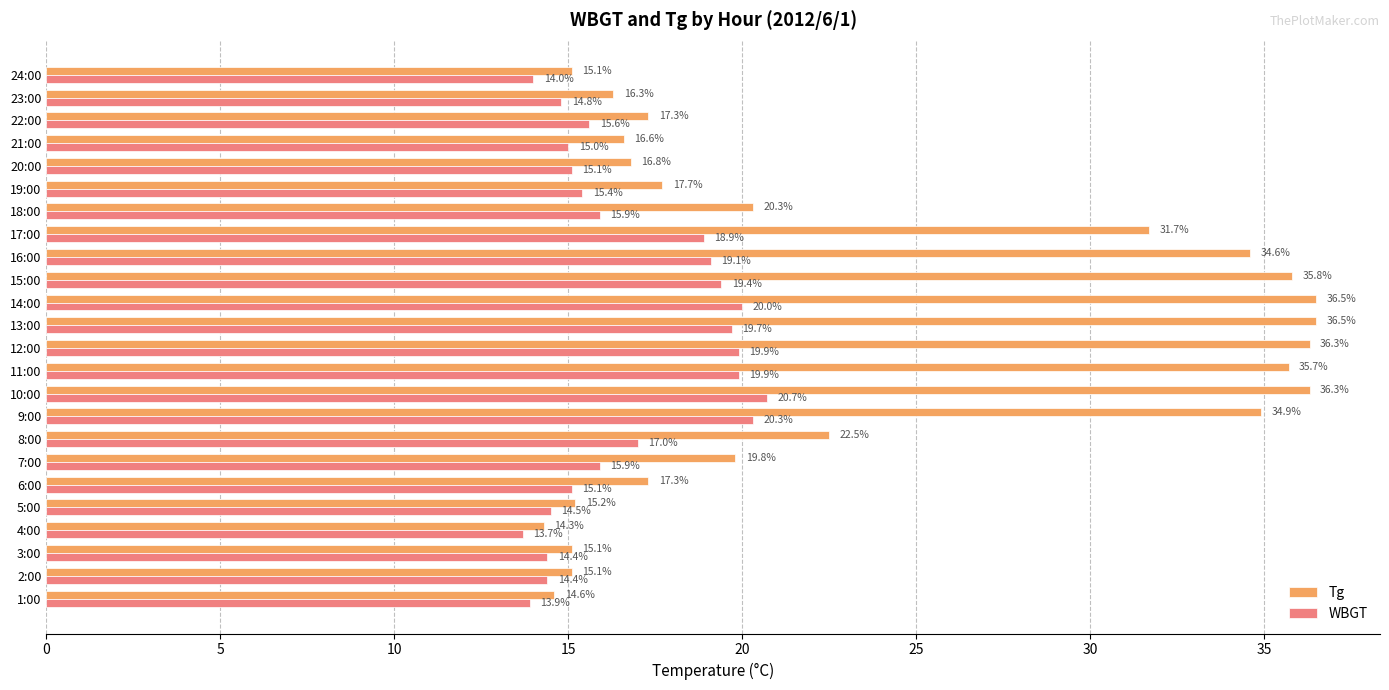

At 11:00, list the series in order from smallest to largest.

WBGT, Tg